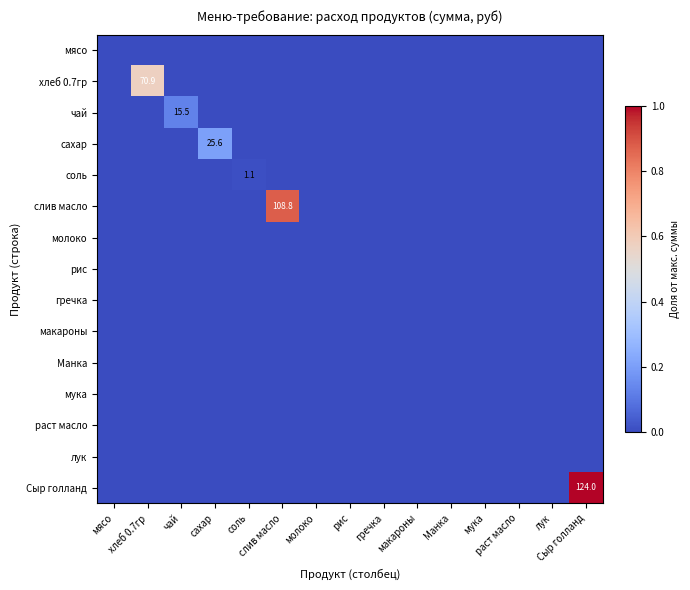

Which series has the largest total across all categories?

Сыр голланд